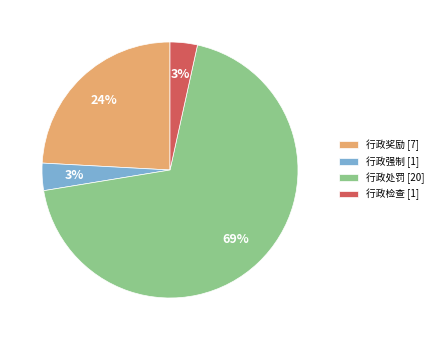

Approximately how many times larger is the value at 行政处罚 compared to 行政奖励?

2.9